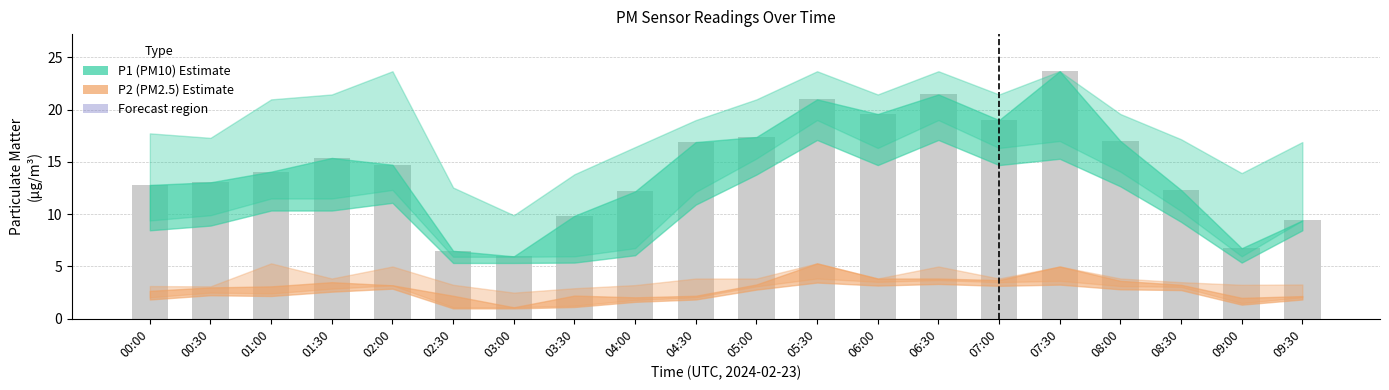

What is the sum of all values?

289.0